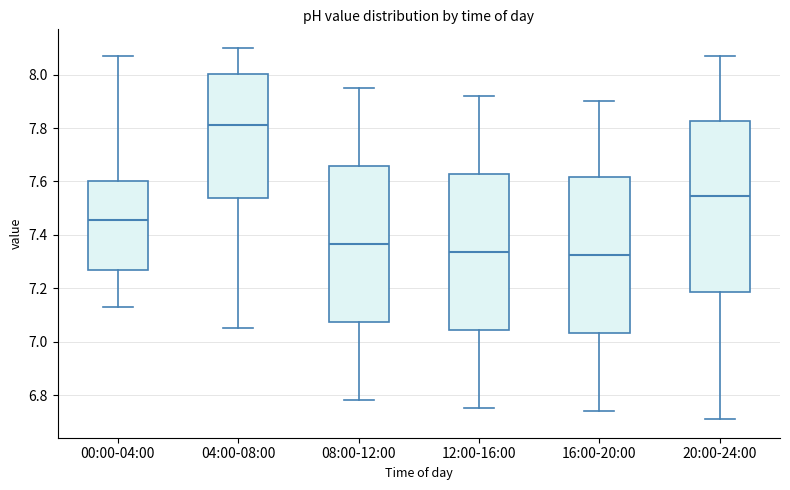

Reading left to right, transcribe this box plot: for each box, give where its median line is, the range the box spans, and where its two whiskers end, as read against the y-axis. The values are not printed on the chart, so give them approximately, as read against the axis.

00:00-04:00: median 7.46, box 7.28 to 7.60, whiskers 7.14 to 8.08
04:00-08:00: median 7.82, box 7.54 to 8.00, whiskers 7.06 to 8.10
08:00-12:00: median 7.36, box 7.08 to 7.66, whiskers 6.78 to 7.96
12:00-16:00: median 7.34, box 7.04 to 7.62, whiskers 6.76 to 7.92
16:00-20:00: median 7.32, box 7.04 to 7.62, whiskers 6.74 to 7.90
20:00-24:00: median 7.54, box 7.18 to 7.82, whiskers 6.72 to 8.08